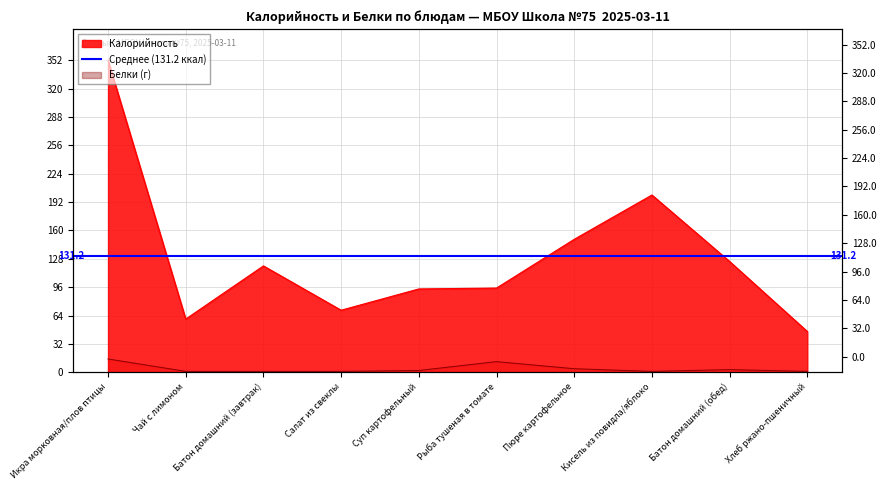

What is the difference between the maximum and minimum values in the Белки series?

14